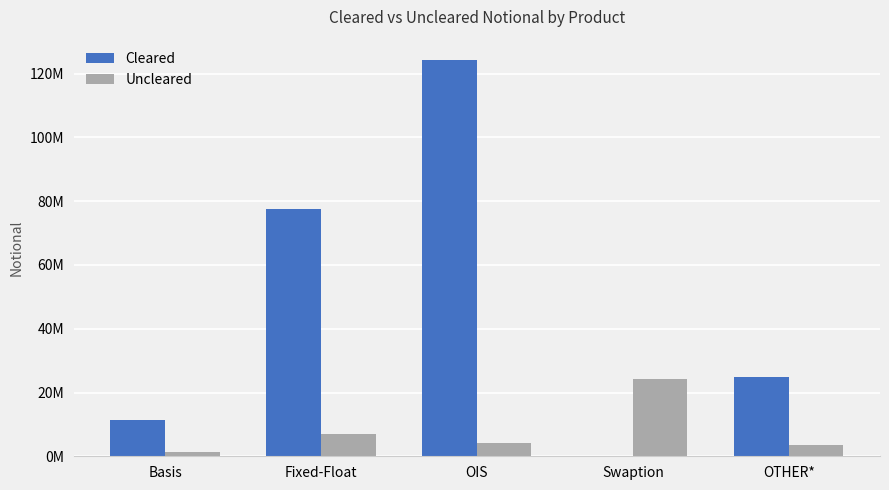

What are all the series names shown in the legend?

Cleared, Uncleared